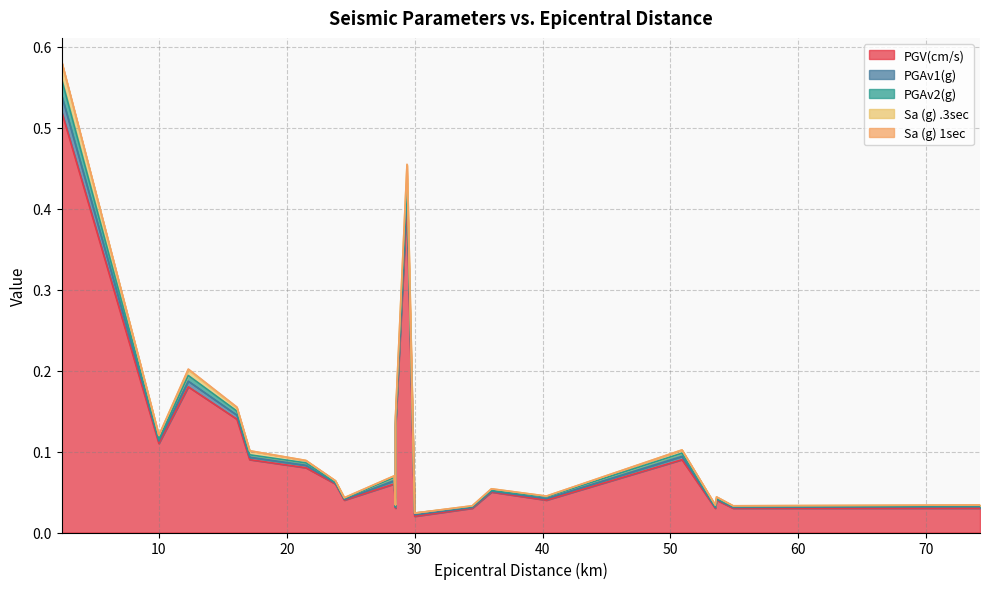

Rank the categories by PGV(cm/s) value from highest to lowest.

0, 11, 2, 3, 10, 1, 4, 16, 5, 6, 8, 14, 7, 15, 18, 9, 13, 17, 19, 20, 12